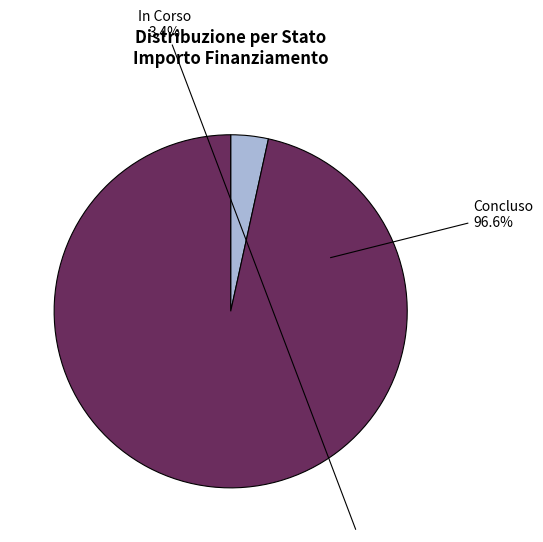

Which has a higher value, Concluso or In Corso?

Concluso